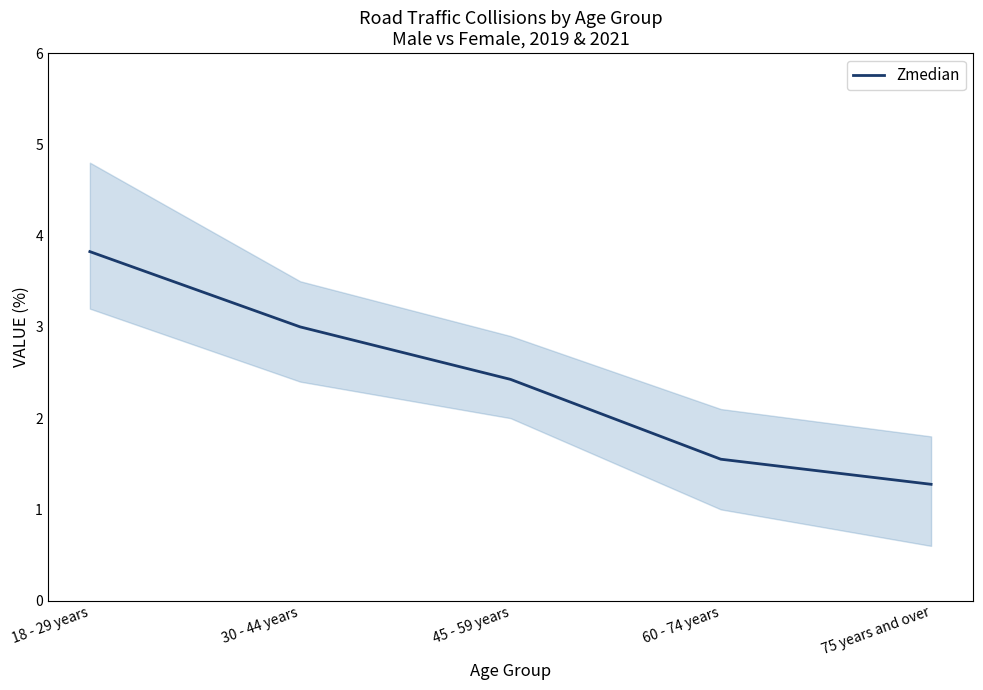

Reading right to left, list all the values displayed in this chart.

75 years and over=1.3	60 - 74 years=1.6	45 - 59 years=2.4	30 - 44 years=3.0	18 - 29 years=3.8